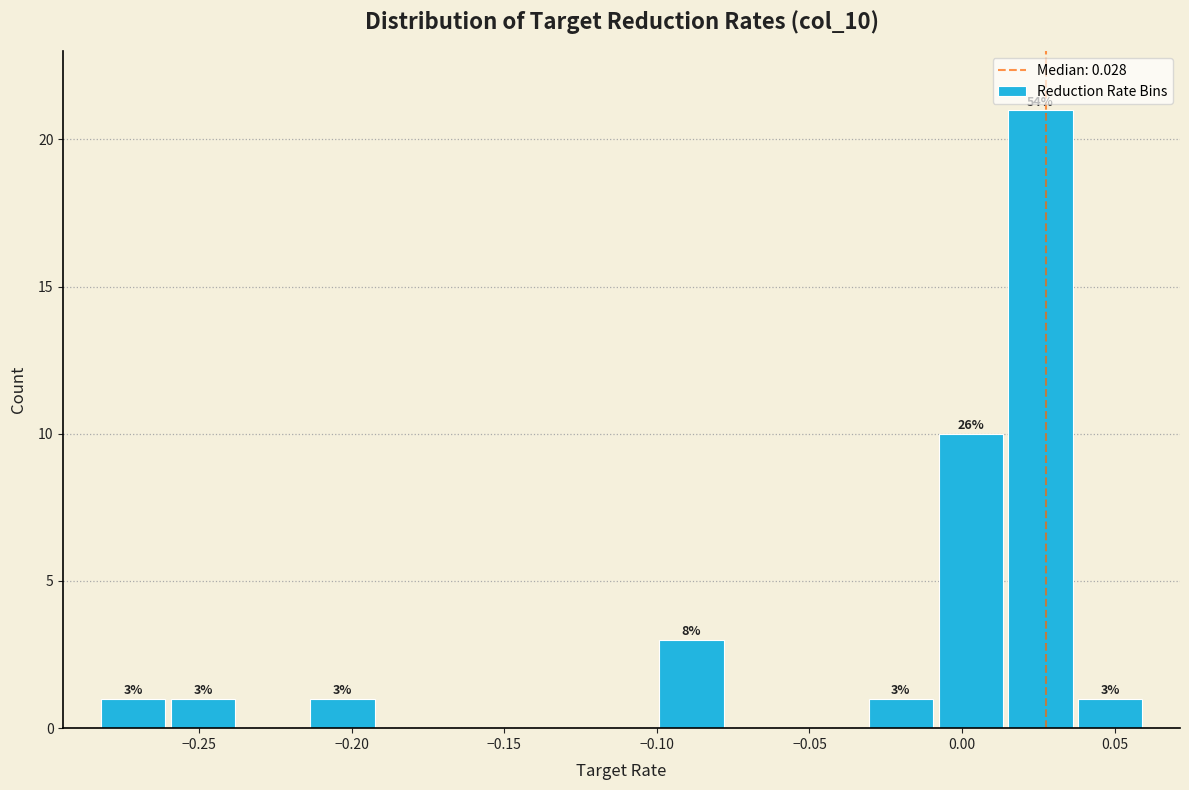

Which range on the x-axis has the tallest bar?

0.015 to 0.035